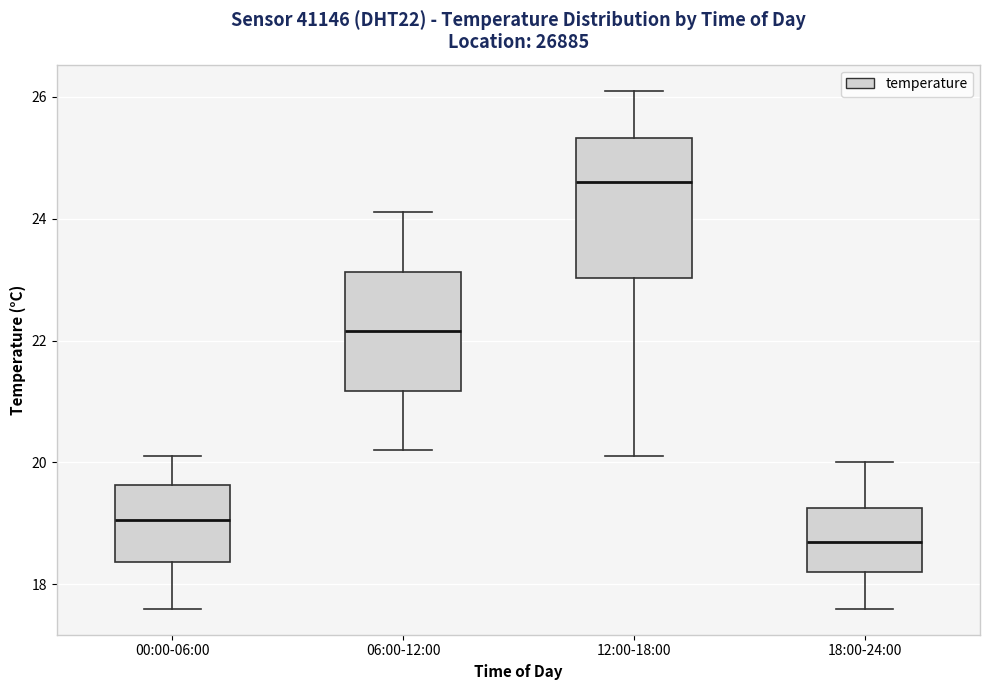

Comparing the boxes themselves (not the whiskers), which one is the tallest?

12:00-18:00